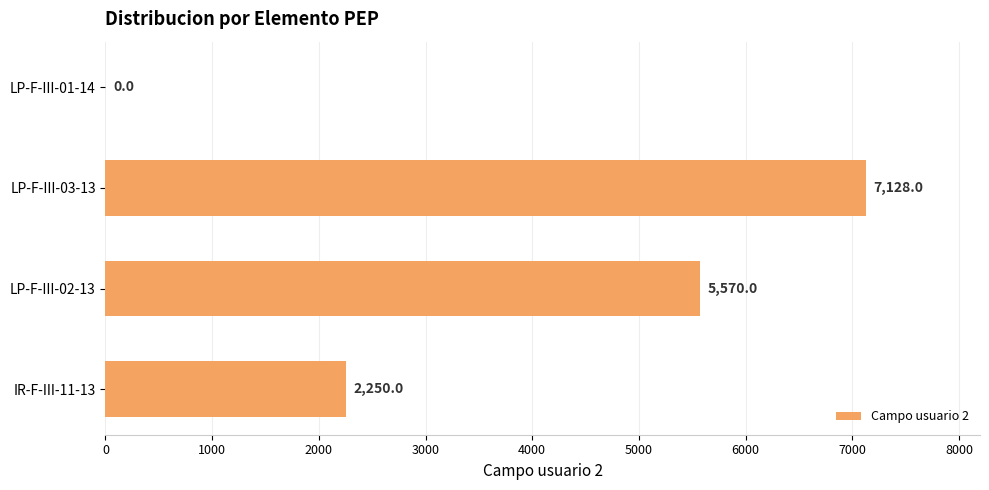

At which label is the value closest to 3564?

IR-F-III-11-13